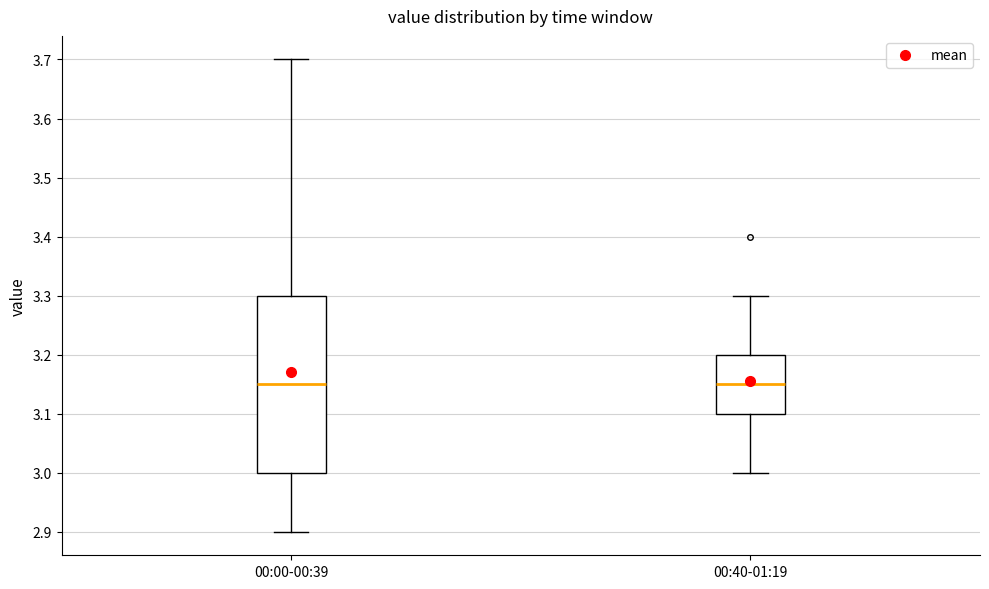

Reading left to right, read every box against the y-axis: the position of its median line, the range the box covers, and the ends of its whiskers. The values are not printed on the chart, so give them approximately, as read against the axis.

00:00-00:39: median 3.15, box 3.00 to 3.30, whiskers 2.90 to 3.70
00:40-01:19: median 3.15, box 3.10 to 3.20, whiskers 3.00 to 3.30